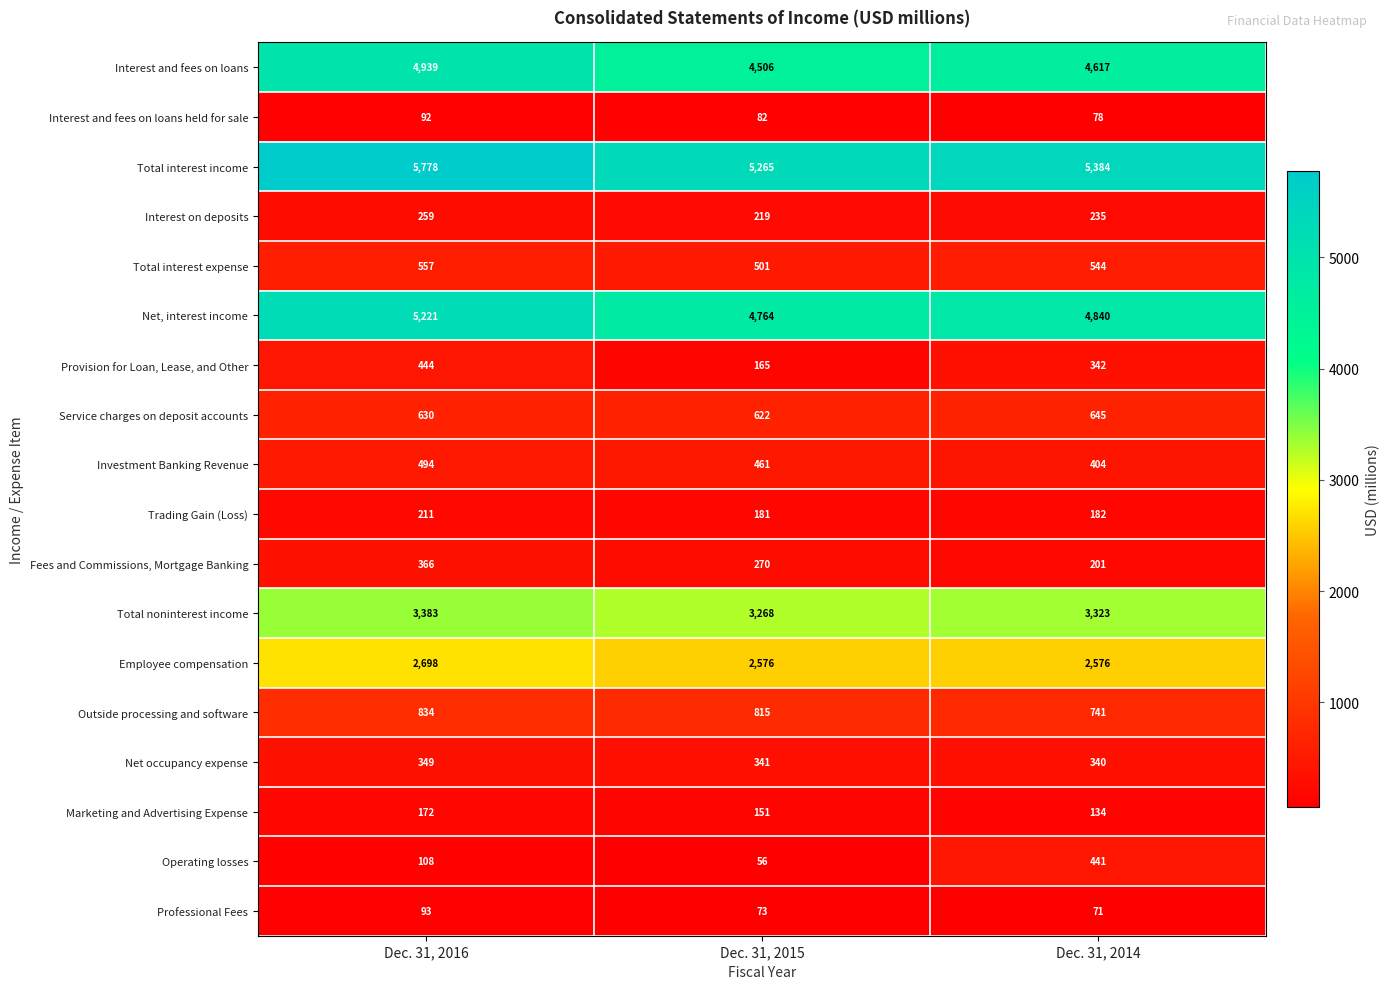

Read the Fees and Commissions, Mortgage Banking value at Dec. 31, 2015.

270